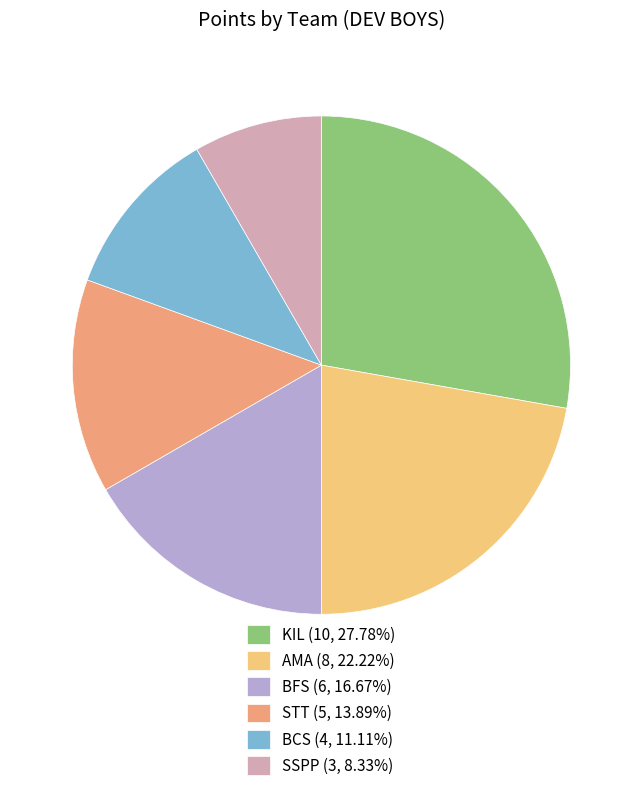

Which category has the smallest portion of the pie?

SSPP